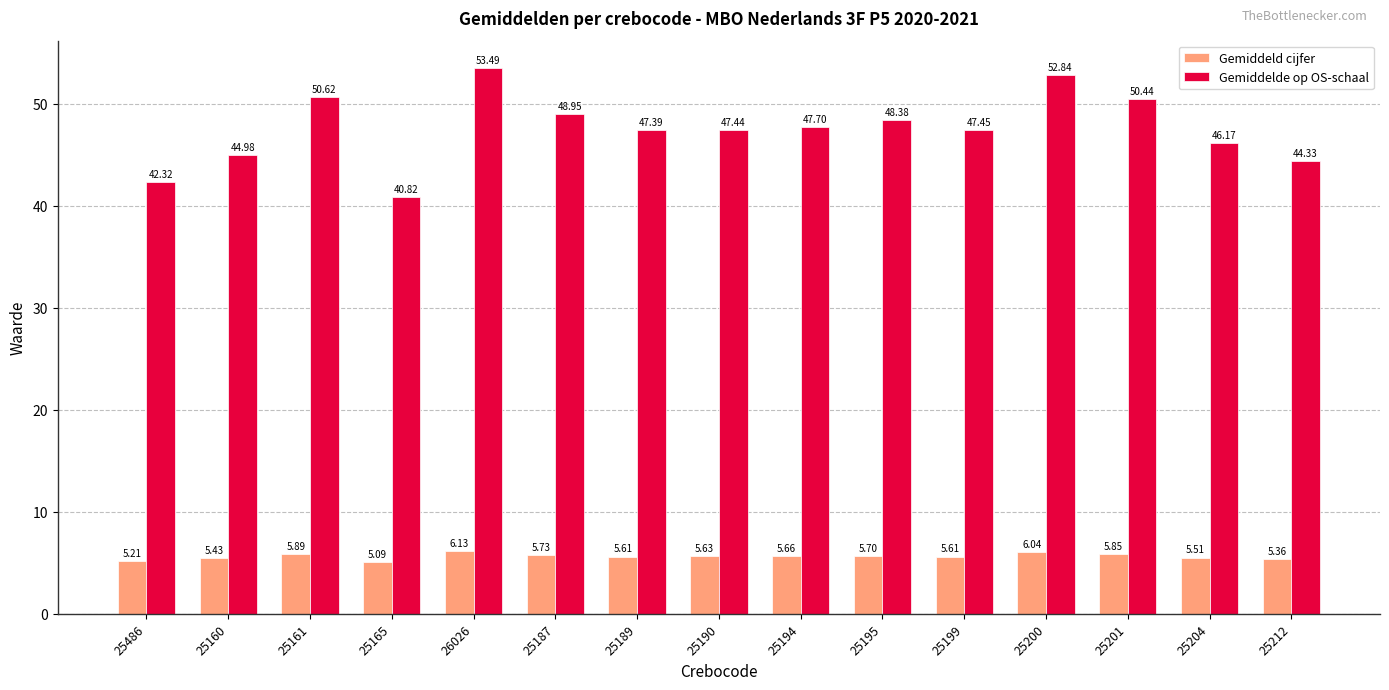

Between 25486 and 25200, which series saw the biggest shift?

Gemiddelde op OS-schaal